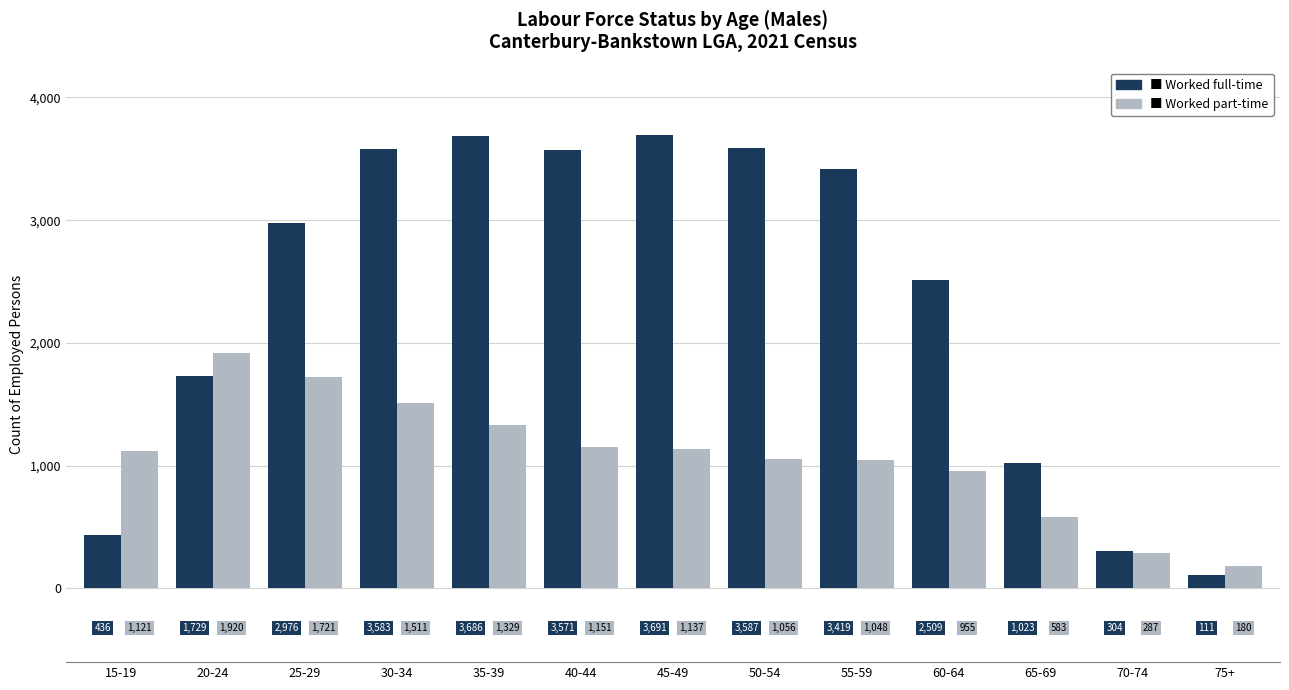

Which label corresponds to the smallest value in the chart?

75+